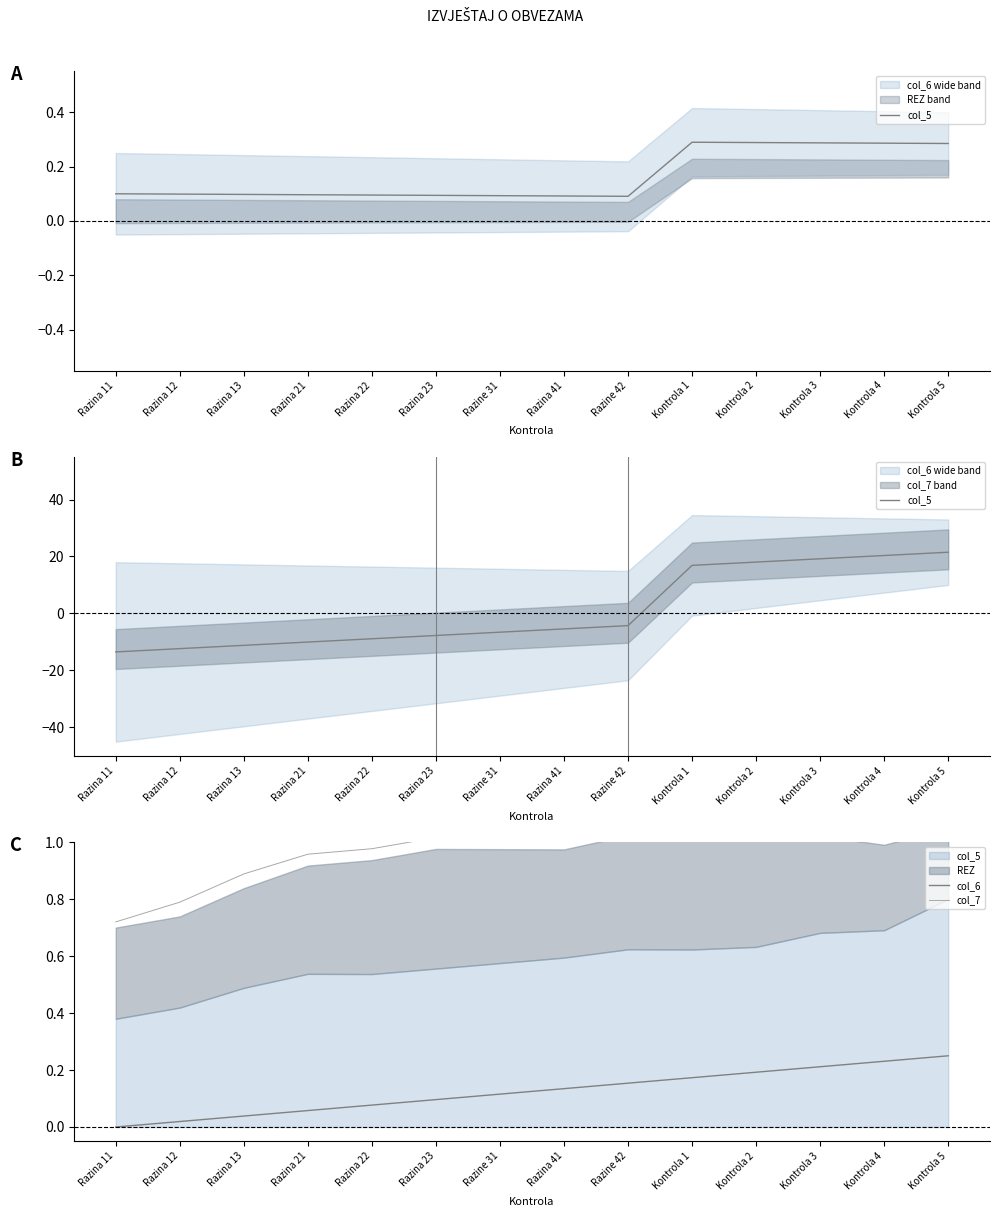

In col_7, how many points are lower than both neighbors (excluding endpoints)?

3